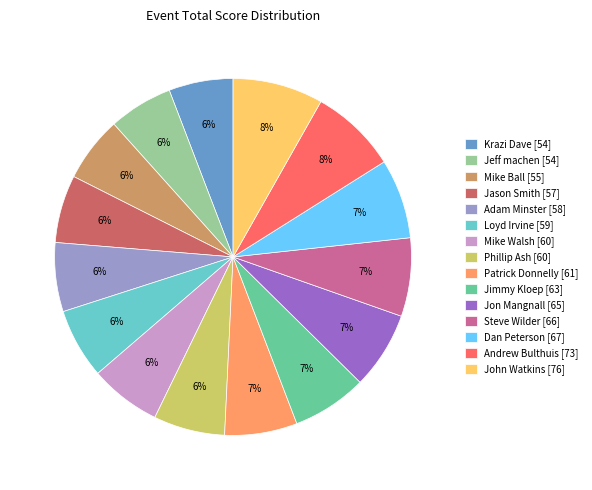

To the nearest percent, what is the combined percentage of John Watkins and Adam Minster?

14%